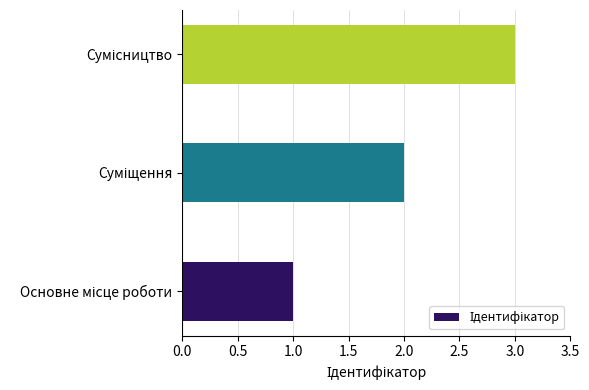

What is the sum of all values?

6